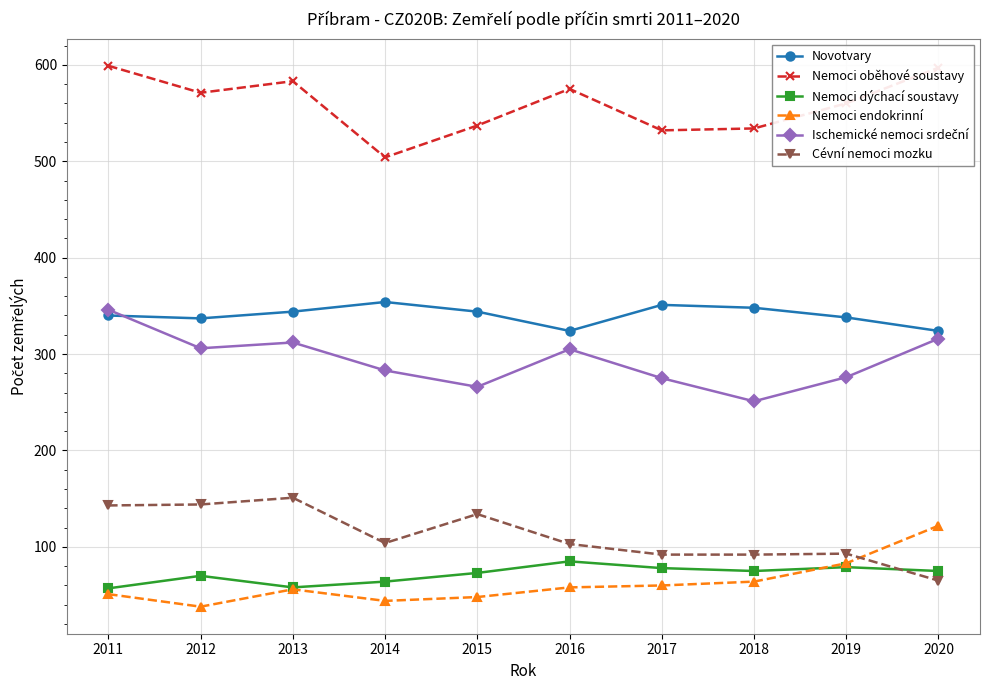

True or false: Novotvary and Nemoci dýchací soustavy intersect in this chart.

False